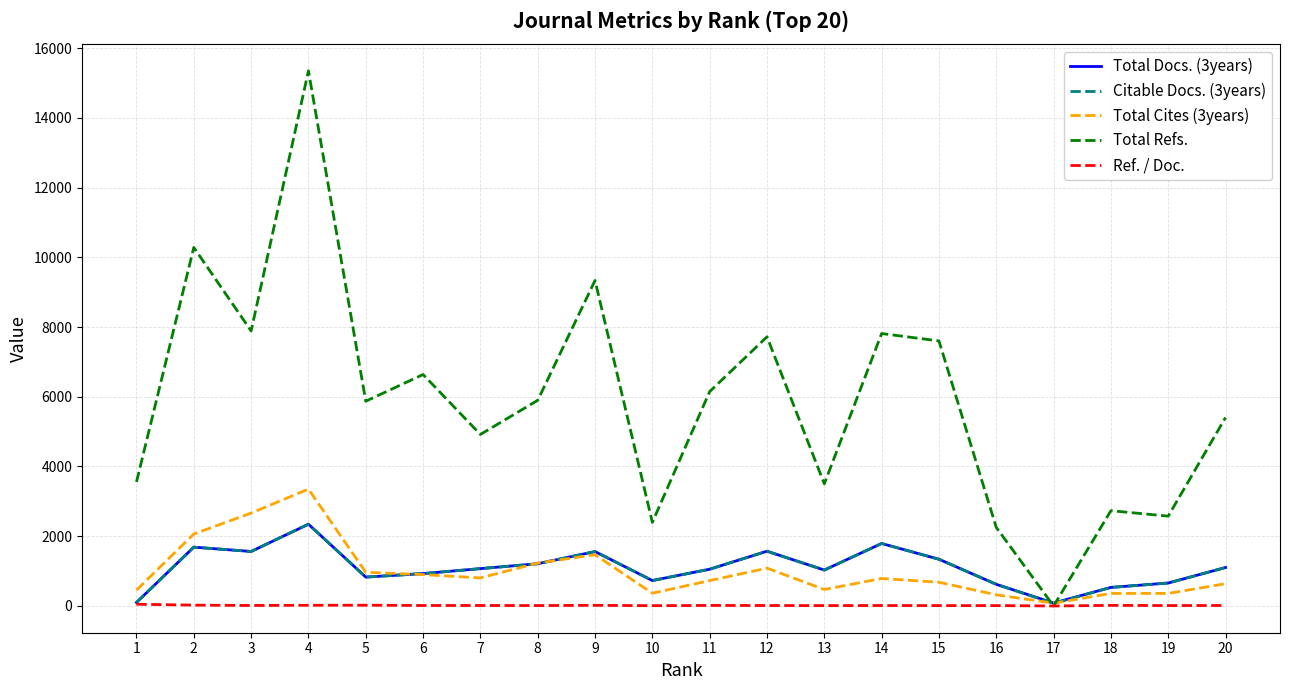

Between 9 and 12, which series saw the biggest shift?

Total Refs.